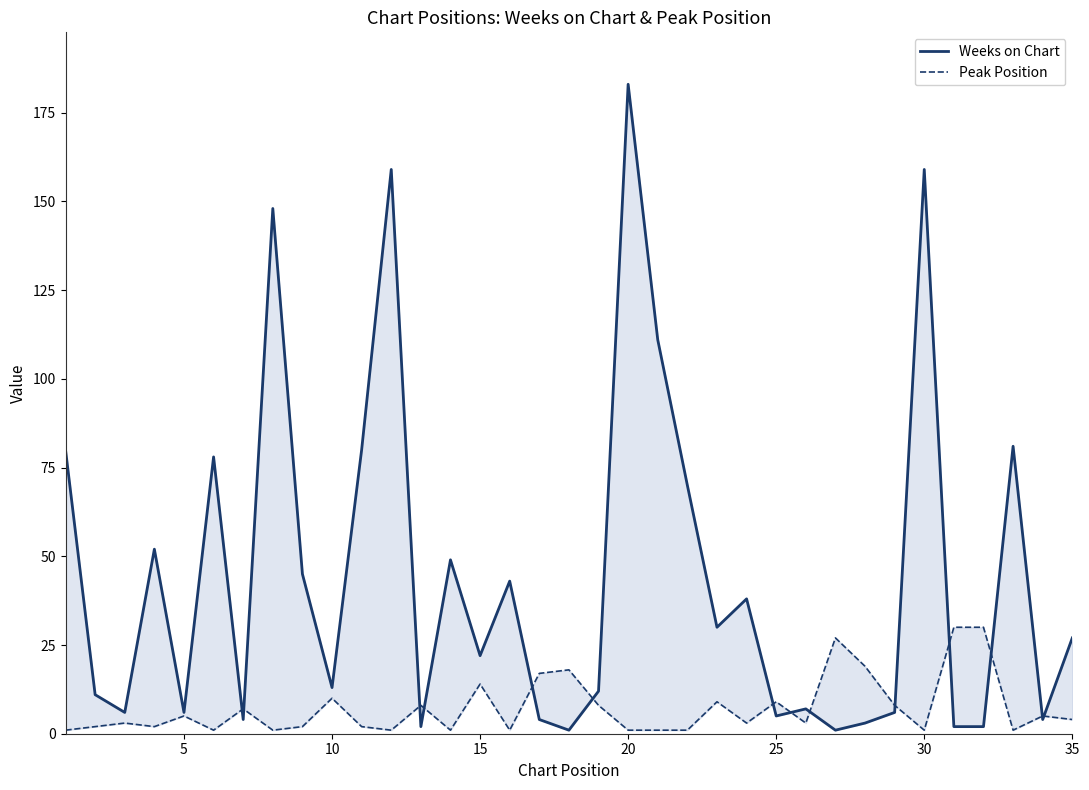

Read the Weeks on Chart value at 25, to the nearest 5.

5